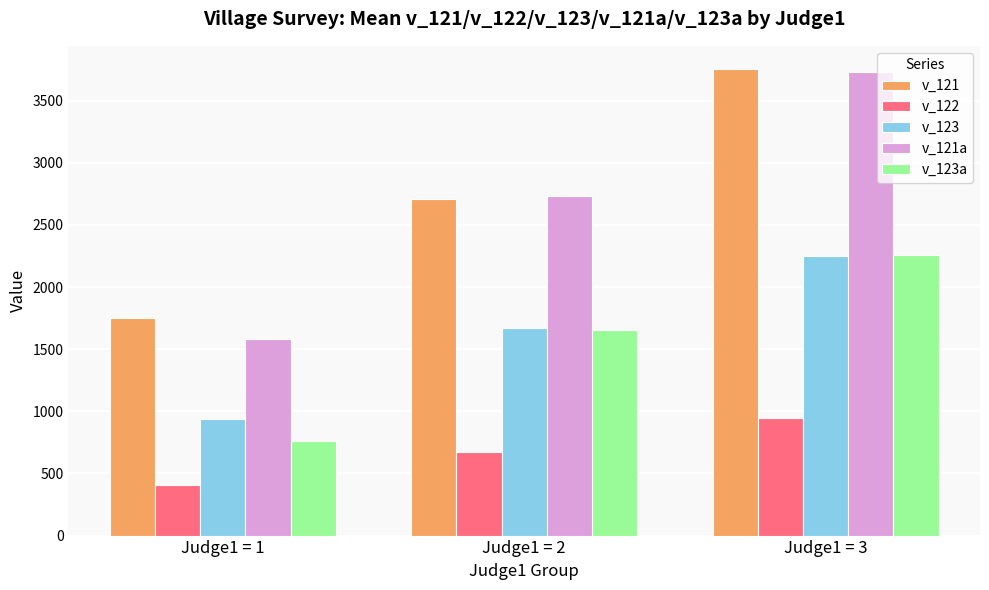

Where is v_123 nearest to the value 1593?

Judge1 = 2